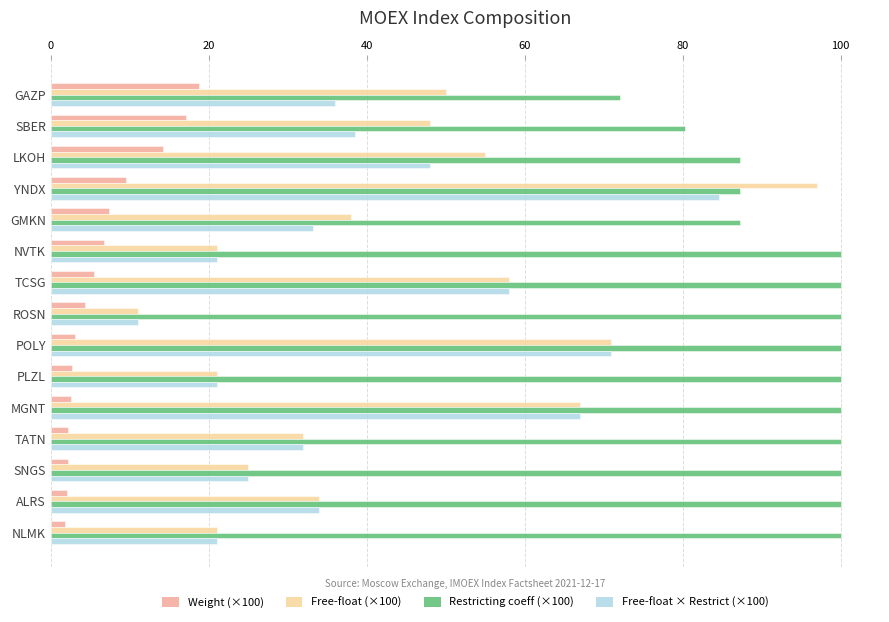

What is the maximum value shown in the chart?

100.0